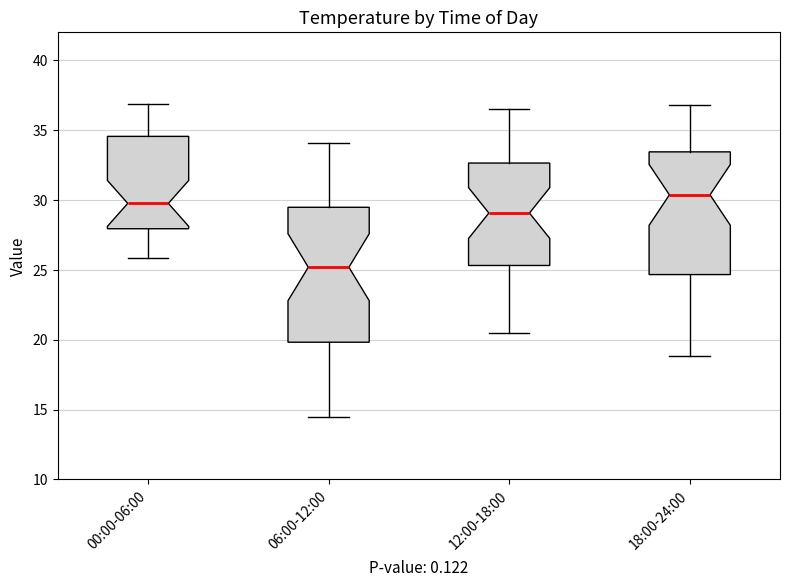

Reading left to right, transcribe this box plot: for each box, give where its median line is, the range the box spans, and where its two whiskers end, as read against the y-axis. The values are not printed on the chart, so give them approximately, as read against the axis.

00:00-06:00: median 29.5, box 28.0 to 34.5, whiskers 26.0 to 37.0
06:00-12:00: median 25.0, box 20.0 to 29.5, whiskers 14.5 to 34.0
12:00-18:00: median 29.0, box 25.5 to 32.5, whiskers 20.5 to 36.5
18:00-24:00: median 30.5, box 24.5 to 33.5, whiskers 19.0 to 37.0